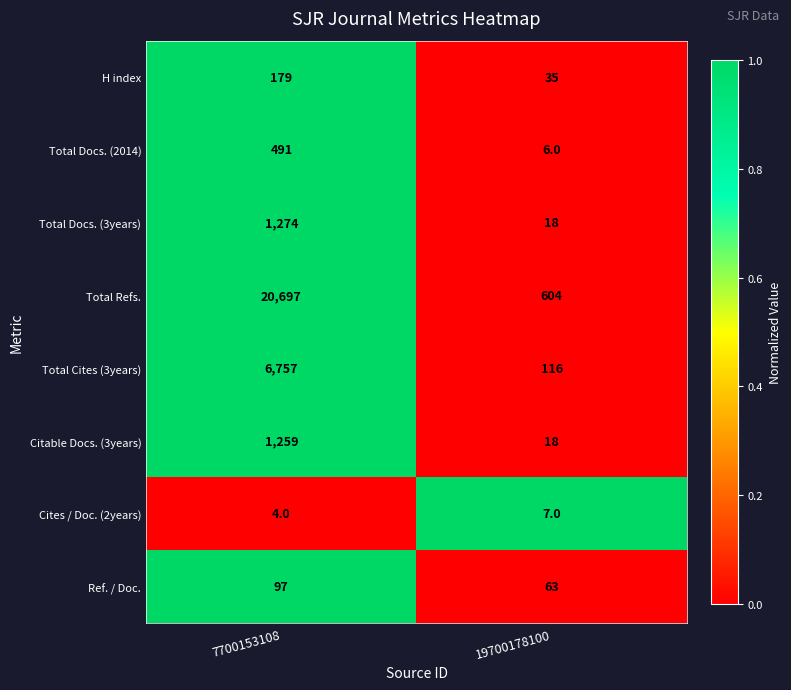

What is the greatest value displayed?

20697